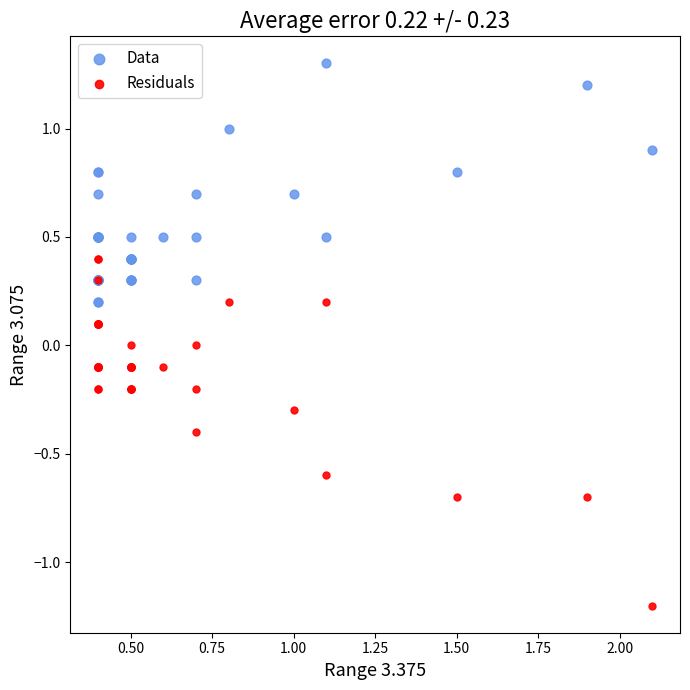

What is the X range (max minus min) for the scatter plot?

1.7